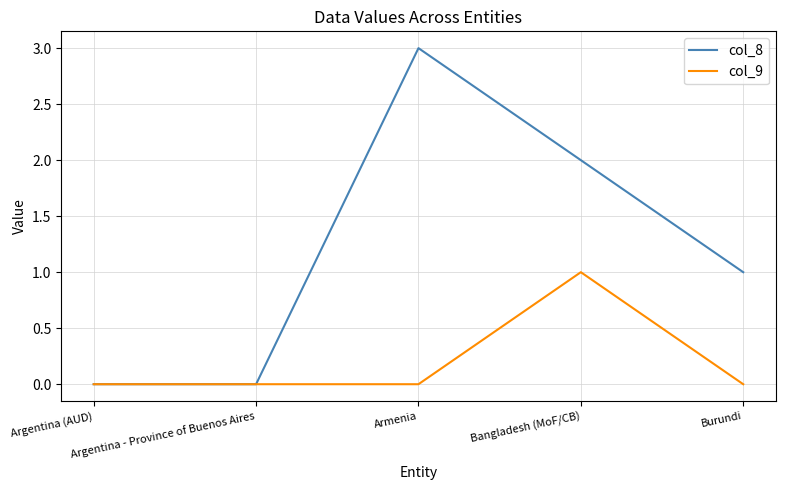

Which series has the largest total across all categories?

col_8